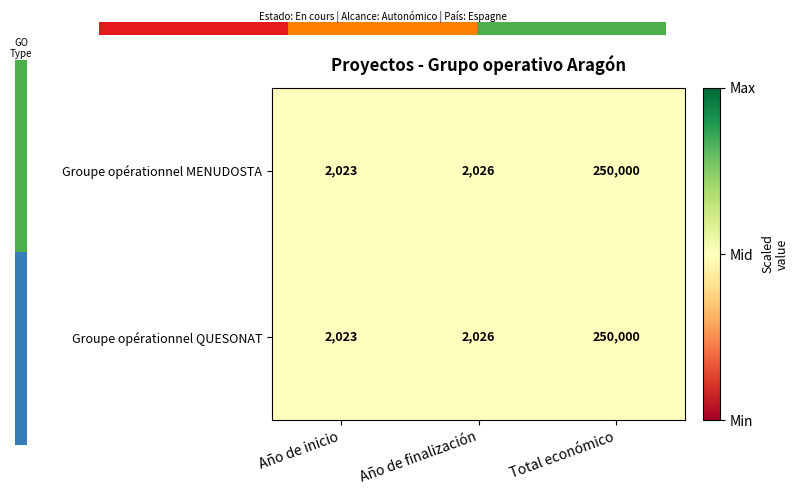

The Groupe opérationnel MENUDOSTA series shows 250000 at Total económico. True or false?

True